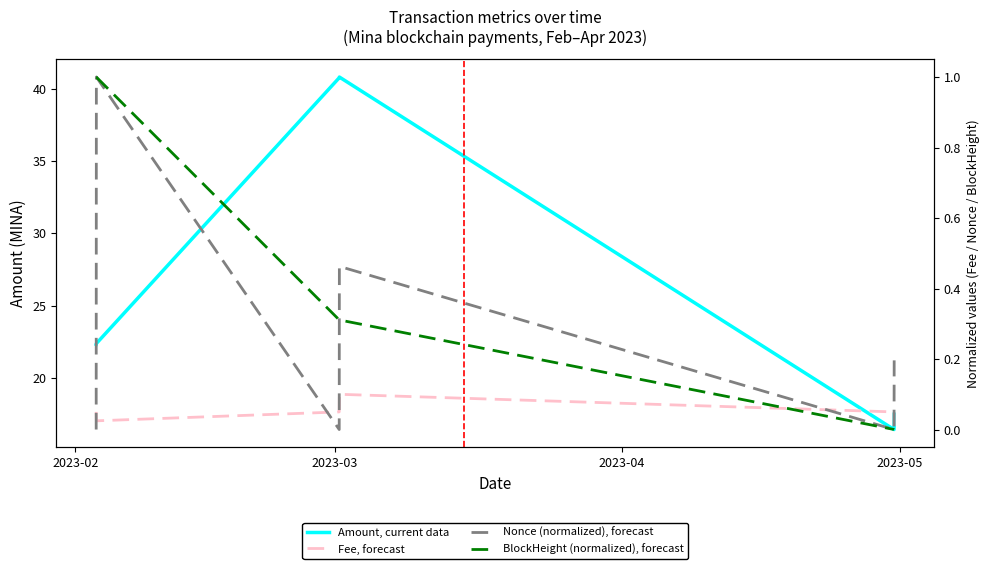

Reading right to left, transcribe all the data shown in this chart.

Amount, current data: 17.5	16.4	40.8	40.7	22.4	22.3
Fee, forecast: 0.0	0.1	0.1	0.1	0.0	0.1
Nonce (normalized), forecast: 0.2	0.0	0.5	0.0	1.0	0.0
BlockHeight (normalized), forecast: 0.0	0.0	0.3	0.3	1.0	1.0